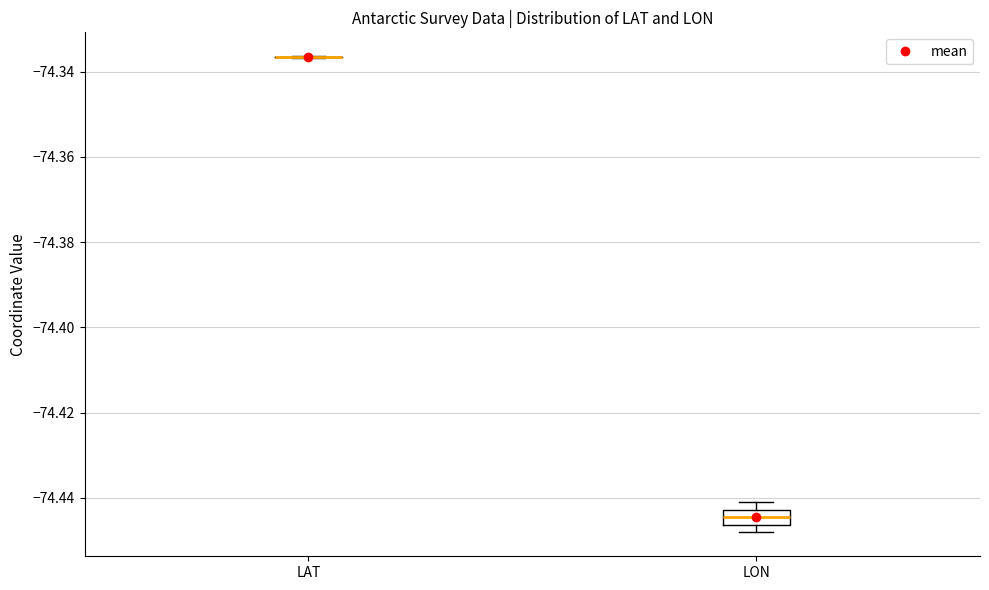

Which box is the tallest, from its lower edge to its upper edge?

LON